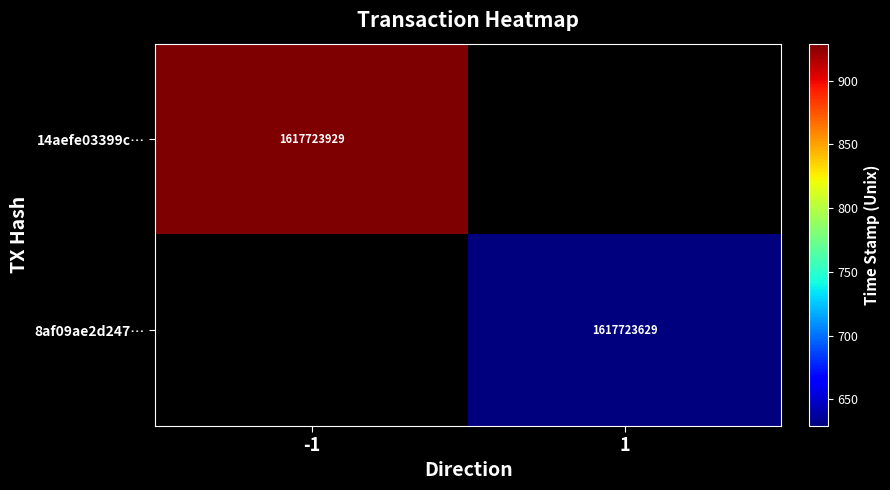

Is it true that 14aefe03399ccc5f53c86f089ff3fc93be2ac48 equals 1617723929 at time_stamp?

True